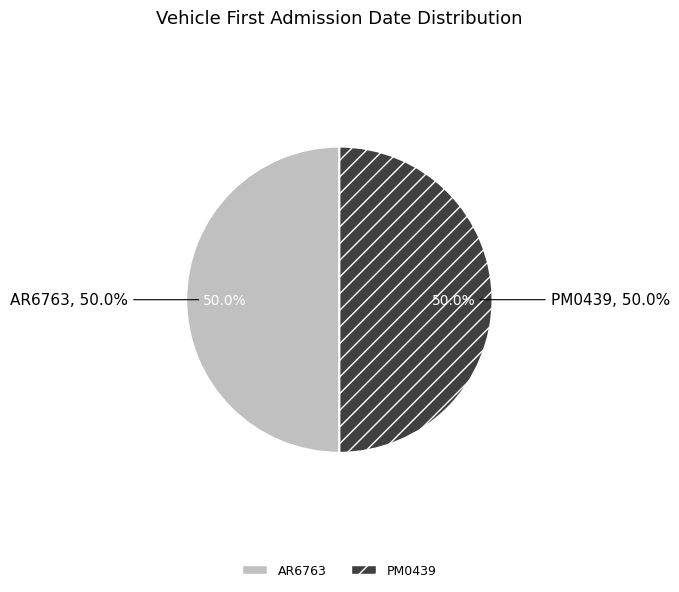

Which category has the smallest portion of the pie?

PM0439